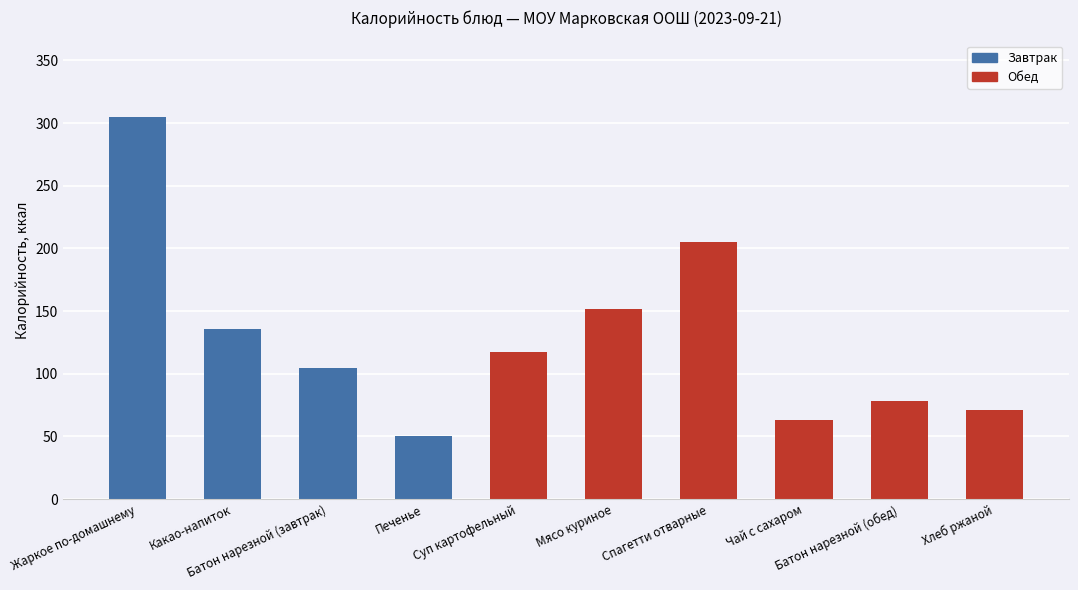

Count the number of values greater than 117.

4